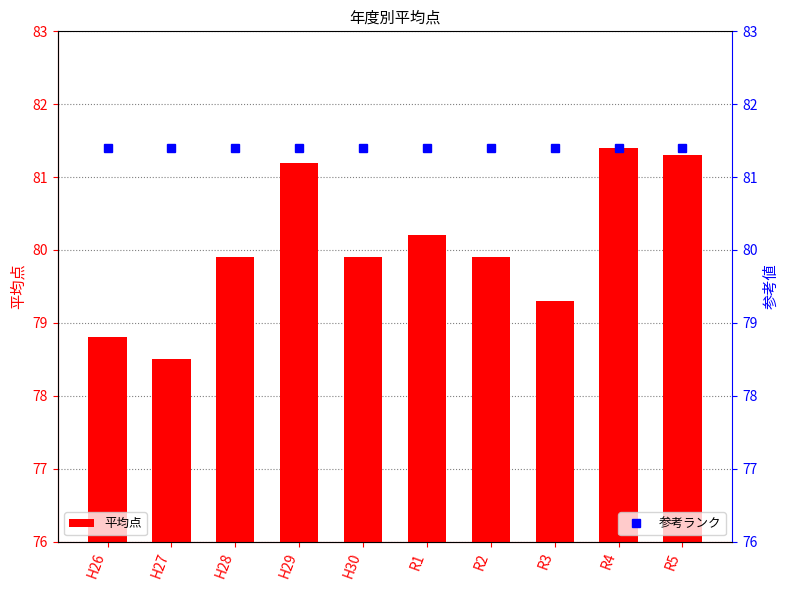

Which series changed the most between H27 and R2?

平均点